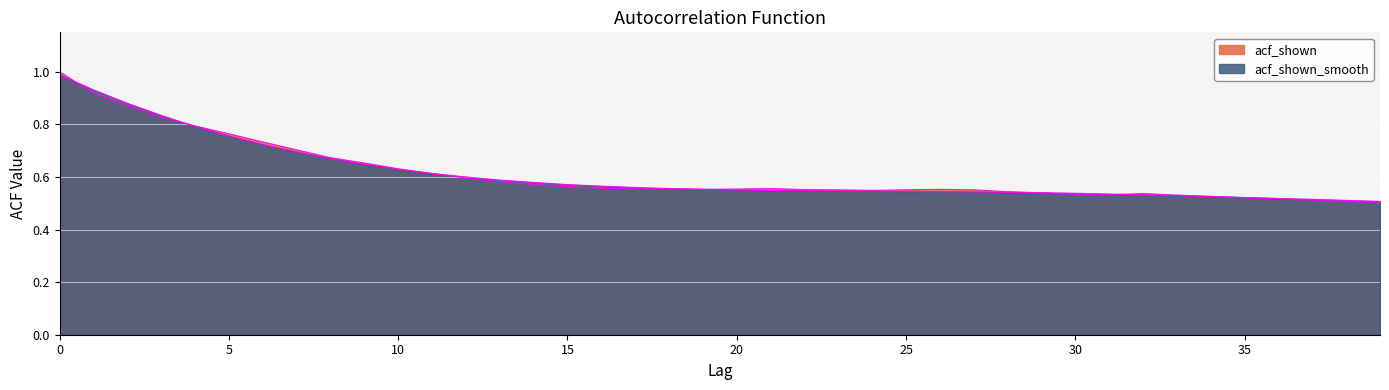

Which series has the largest range (max minus min)?

acf_shown